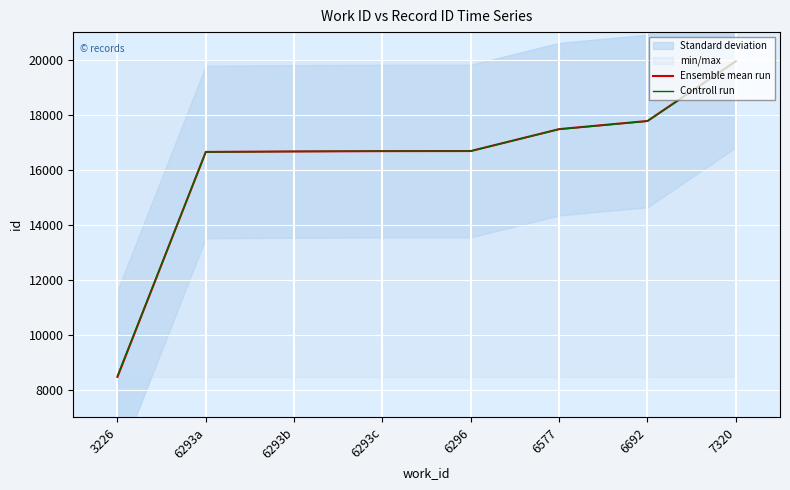

Reading right to left, transcribe all the data shown in this chart.

Ensemble mean run: 19945.0	17771.0	17475.0	16679.0	16676.0	16664.0	16646.0	8471.0
Controll run: 19926.7	17763.6	17469.1	16677.1	16674.1	16662.1	16644.2	8510.1